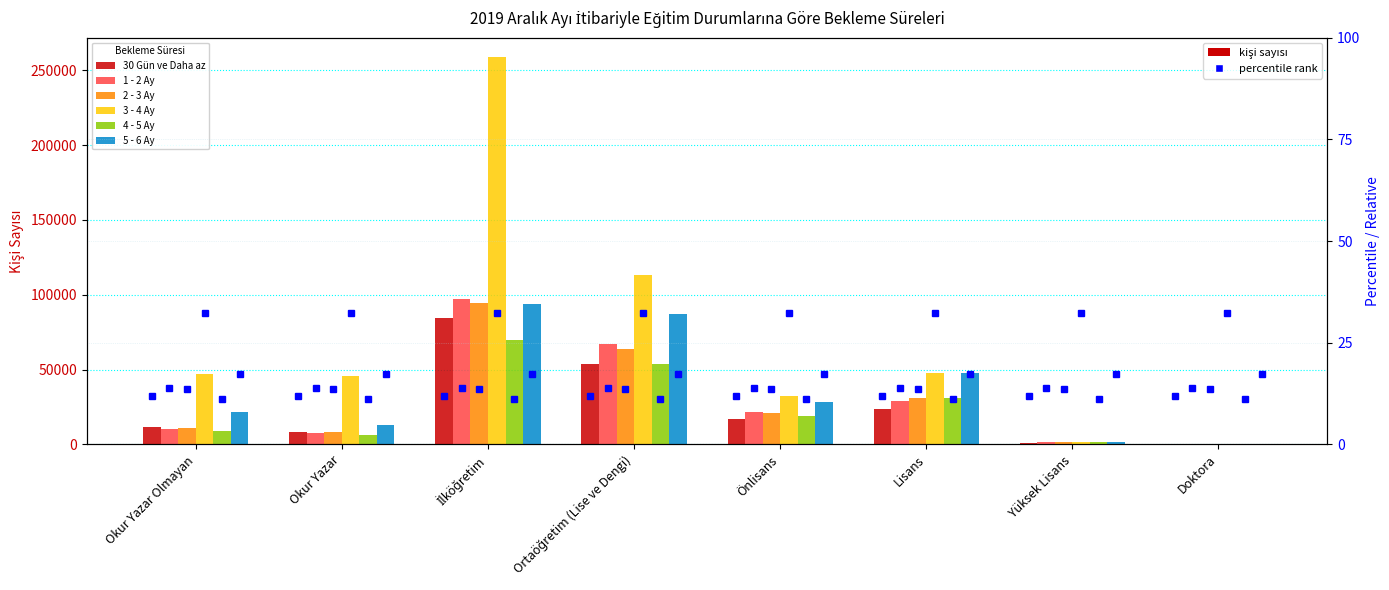

Count the number of categories in the chart.

8